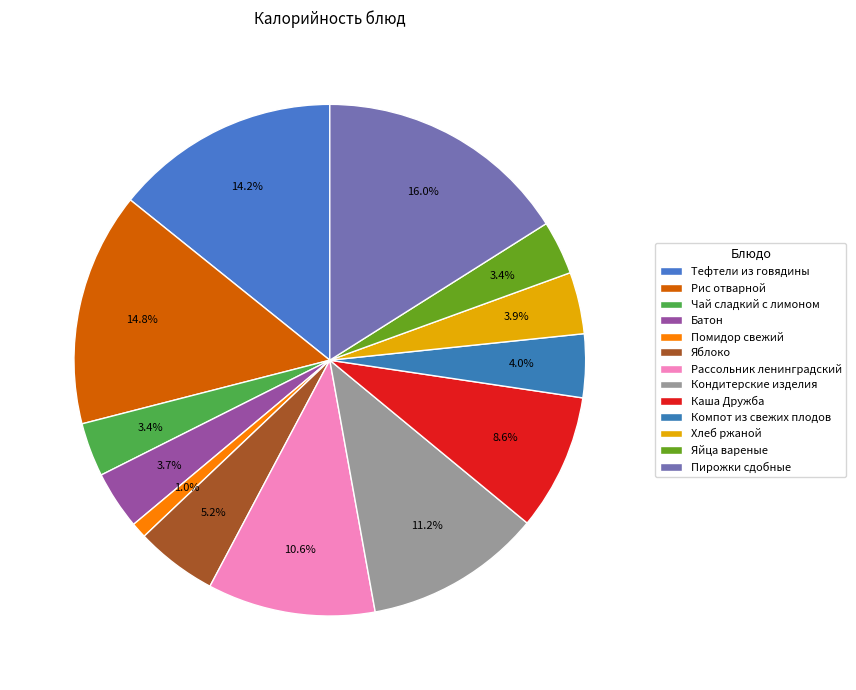

Rank the categories by value from lowest to highest.

Помидор свежий, Чай сладкий с лимоном, Яйца вареные, Батон, Хлеб ржаной, Компот из свежих плодов, Яблоко, Каша Дружба, Рассольник ленинградский, Кондитерские изделия, Тефтели из говядины, Рис отварной, Пирожки сдобные